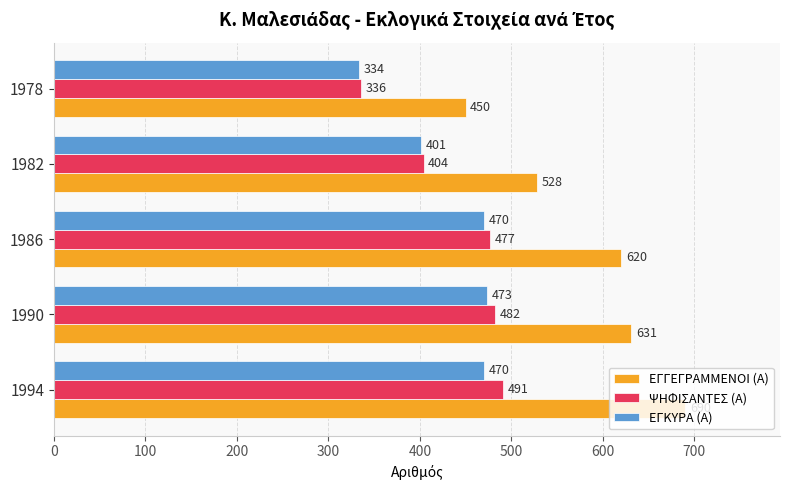

How many categories are shown in the chart?

5